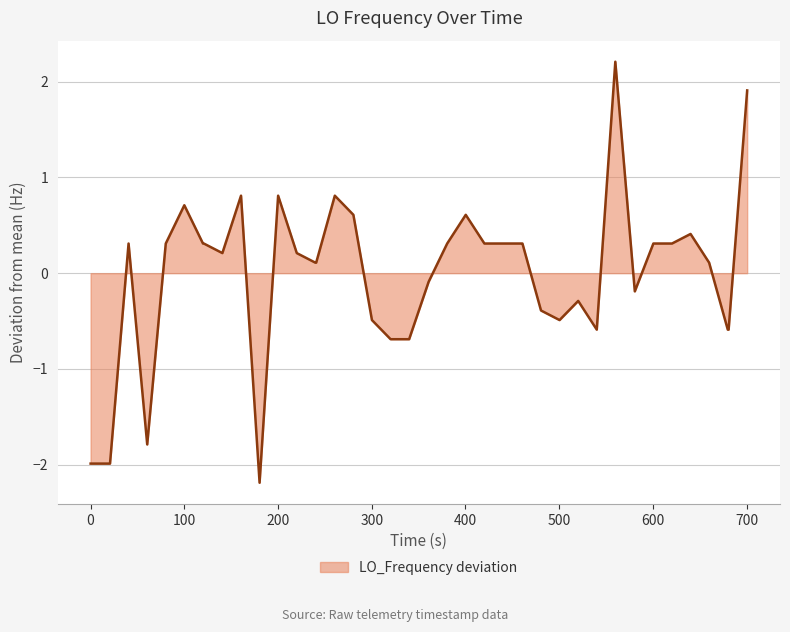

How many lines are shown in the chart?

1